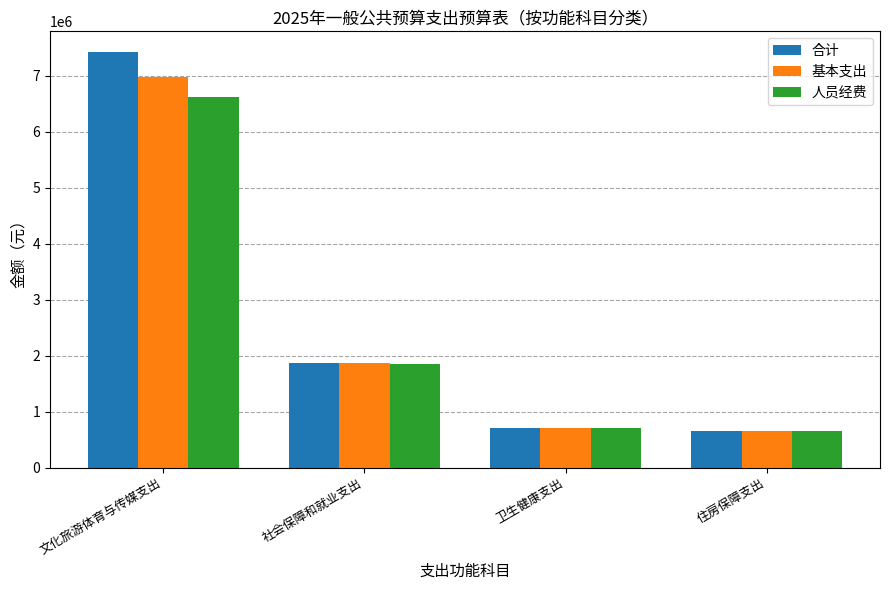

What is the sum of the 基本支出 values at 卫生健康支出 and 文化旅游体育与传媒支出?

7672705.2